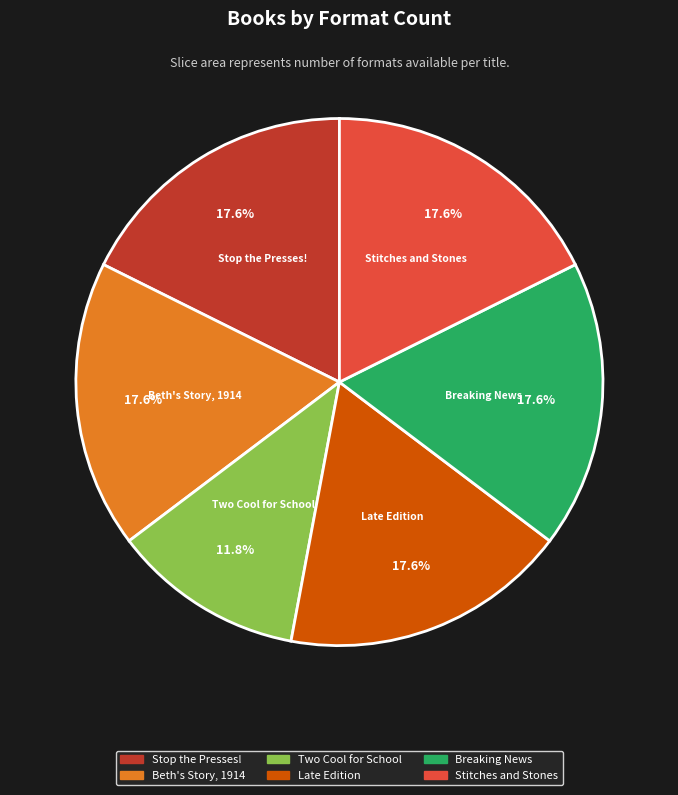

Is there any slice that represents more than half of the pie?

No